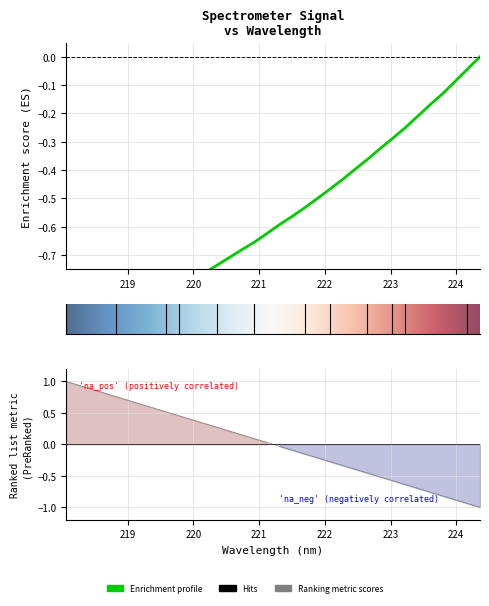

The chart shows a value of -0.5 at 221.8812. True or false?

True